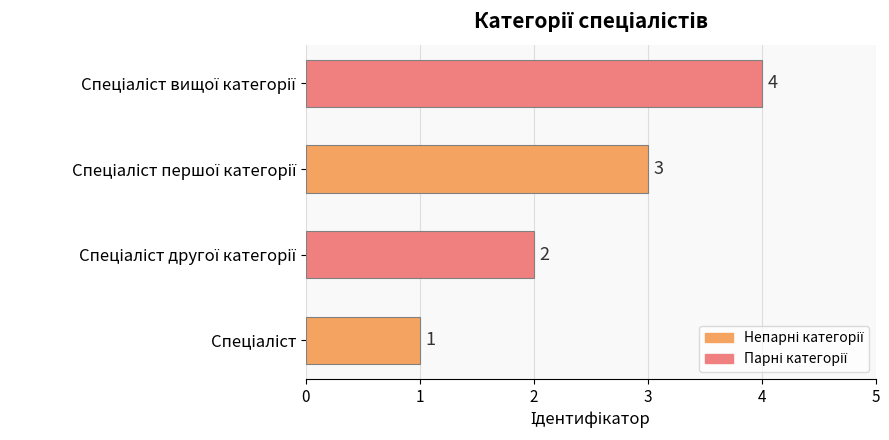

What is the difference between the maximum and minimum values?

3